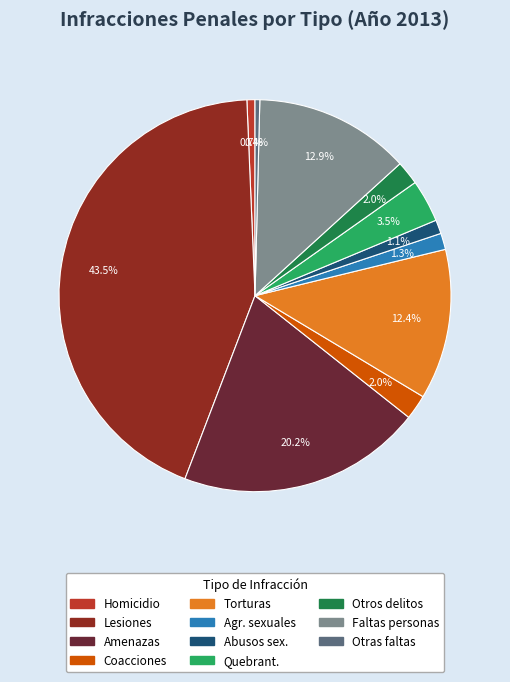

Is there a majority slice in this chart?

No